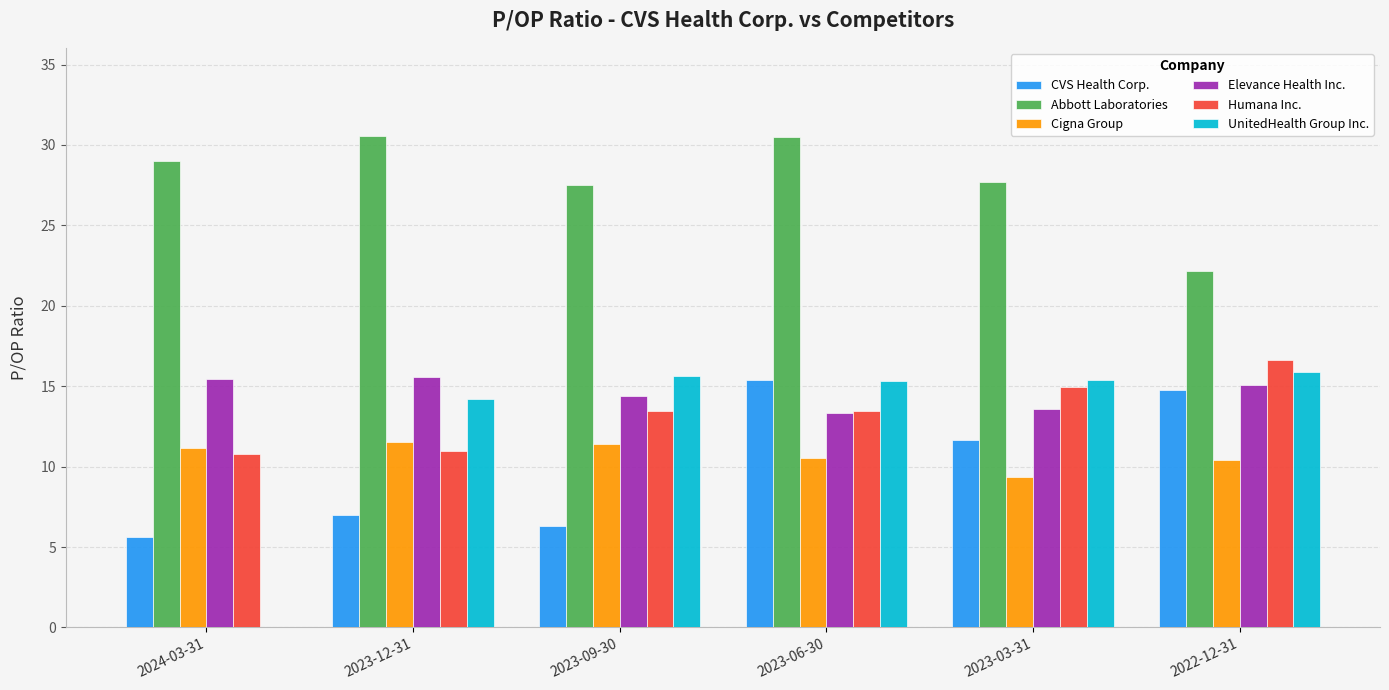

What are all the series names shown in the legend?

CVS Health Corp., Abbott Laboratories, Cigna Group, Elevance Health Inc., Humana Inc., UnitedHealth Group Inc.